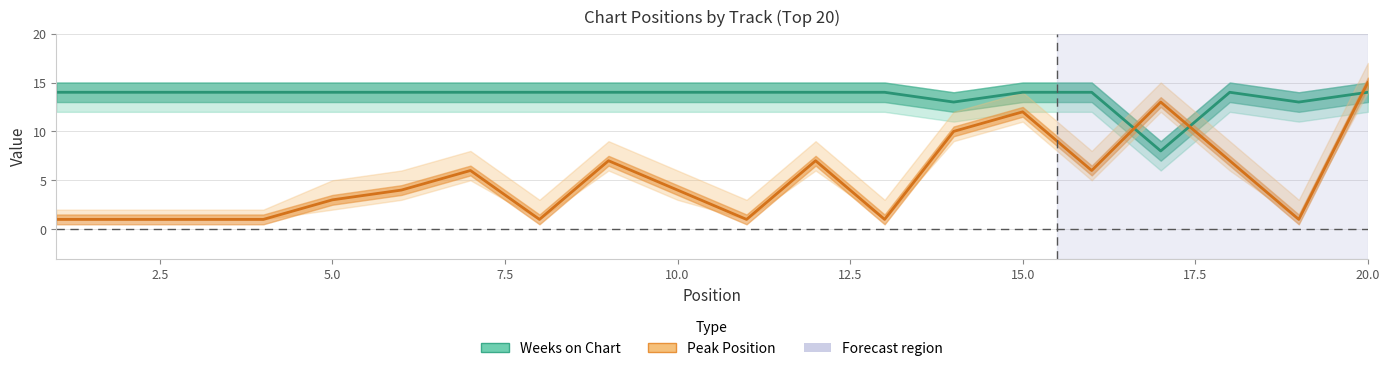

What are all the series names shown in the legend?

Weeks on Chart, Peak Position